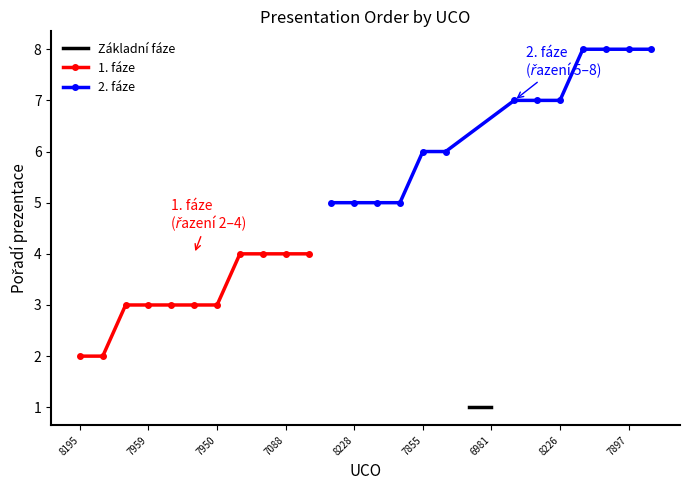

What is the difference between the second highest and second lowest values?

7